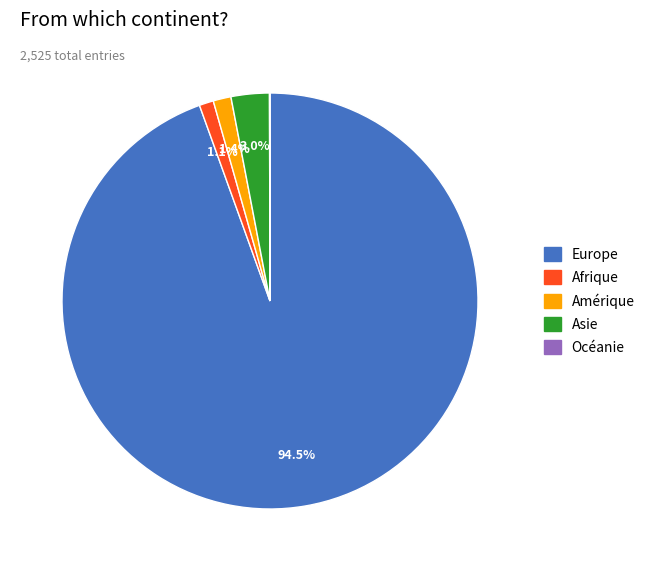

Does any single category account for the majority?

Yes